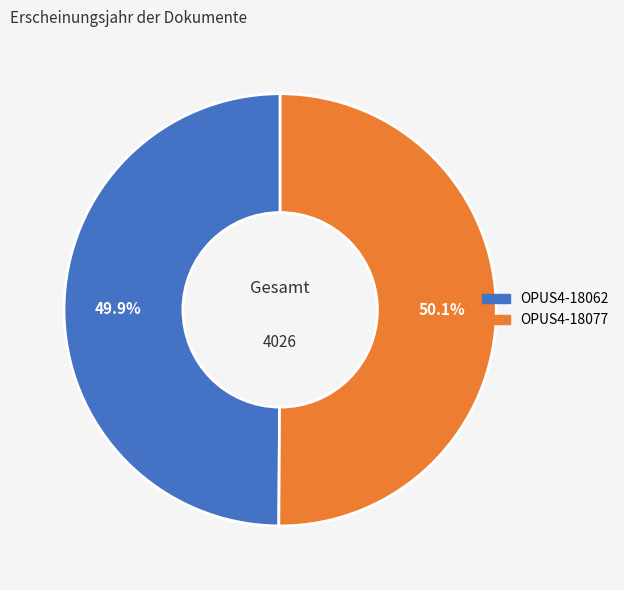

Is there any slice that represents more than half of the pie?

Yes